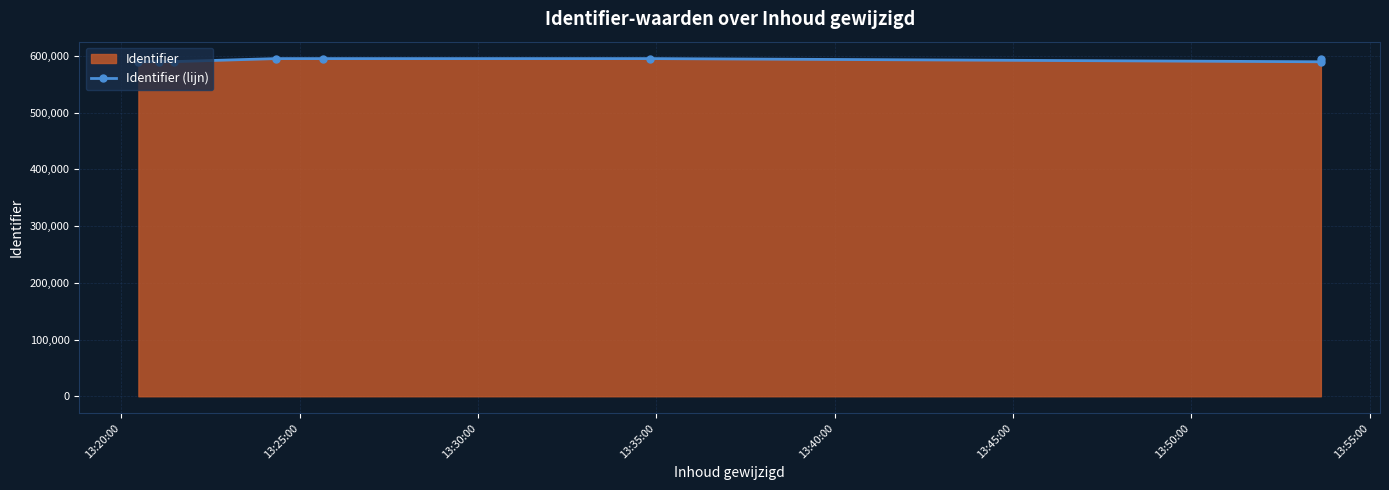

What is the value of the 3rd point from the left?

589841